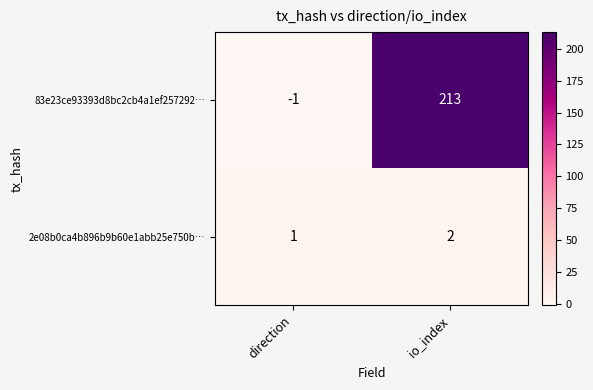

At how many categories does at least one series exceed 176?

1